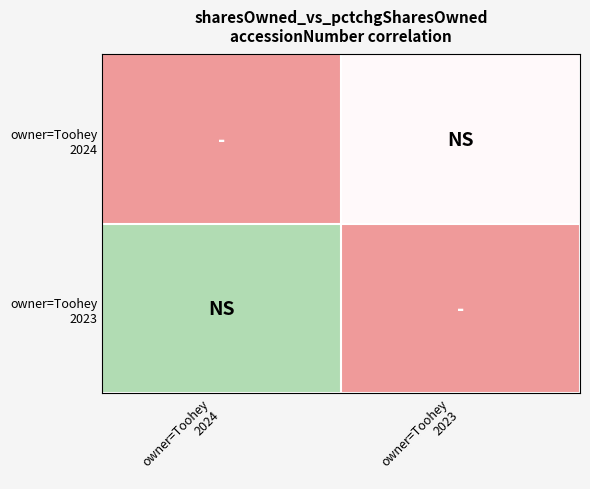

Which label corresponds to the smallest value in the chart?

owner=Toohey
2024